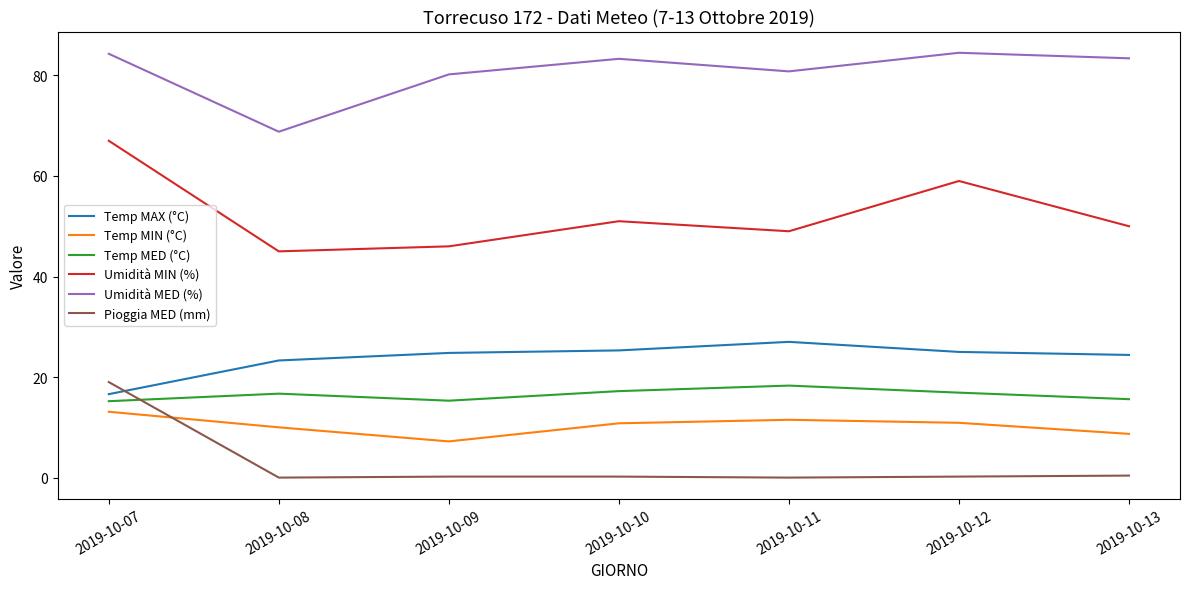

How many lines are shown in the chart?

6